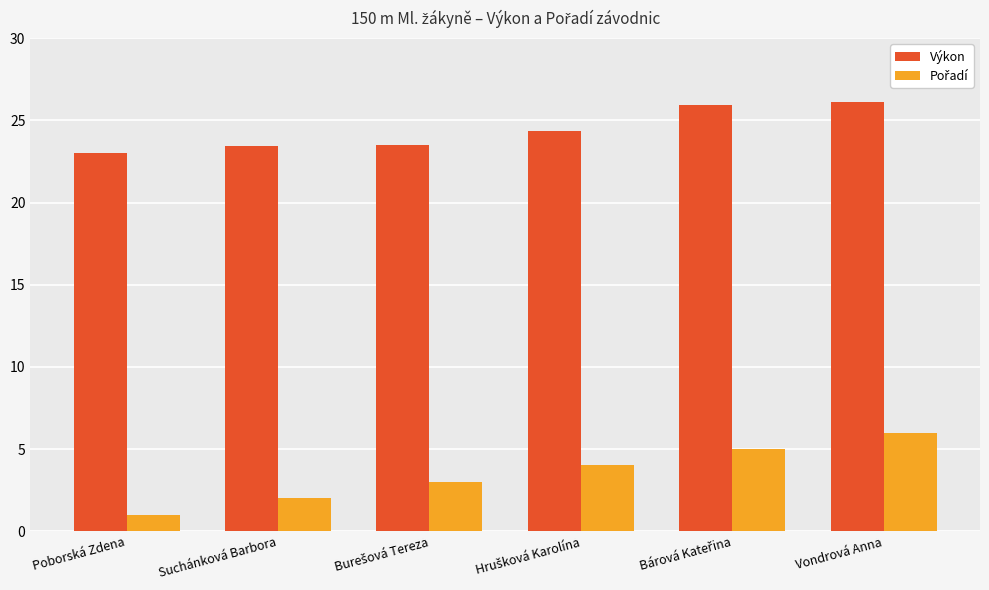

What is the spread (max minus min) of values at Vondrová Anna?

20.1